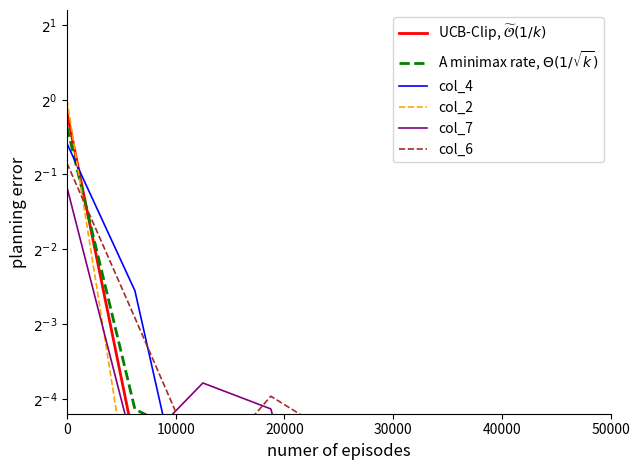

What is the label of the 2nd point from the left?

10000